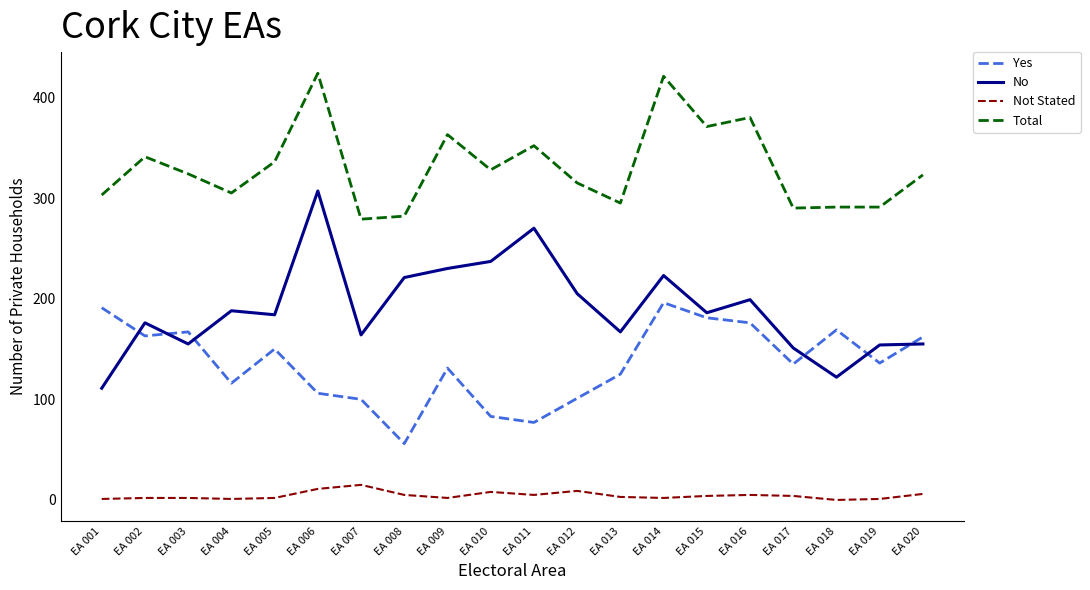

At which category does Total reach its first local peak?

EA 002